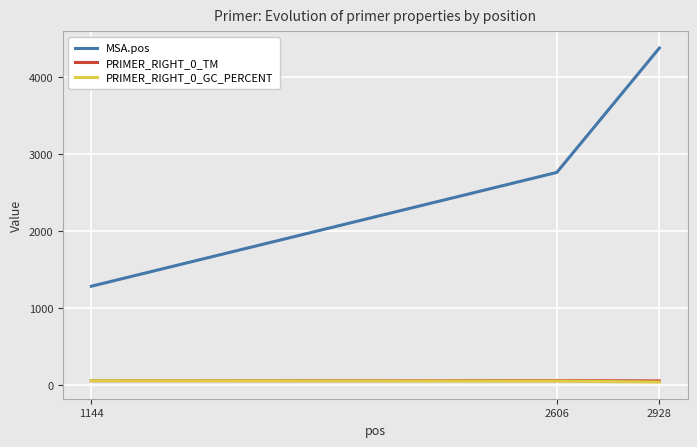

What is the maximum value shown in the chart?

4374.0